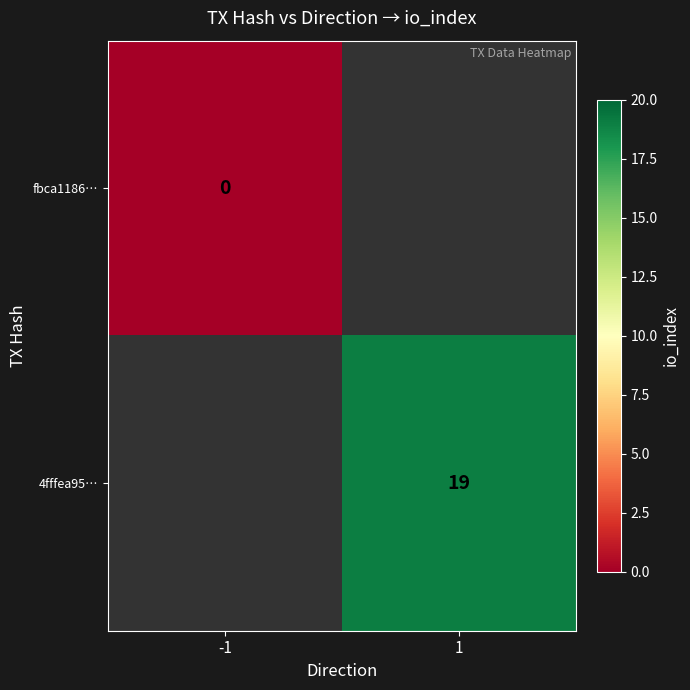

The value of 4fffea95… at 1 is 12. True or false?

False